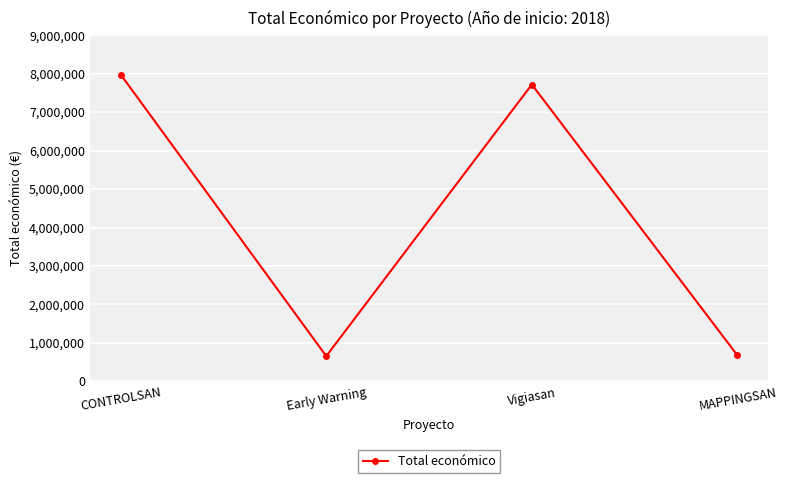

At which label is the value closest to 4317275?

Vigiasan